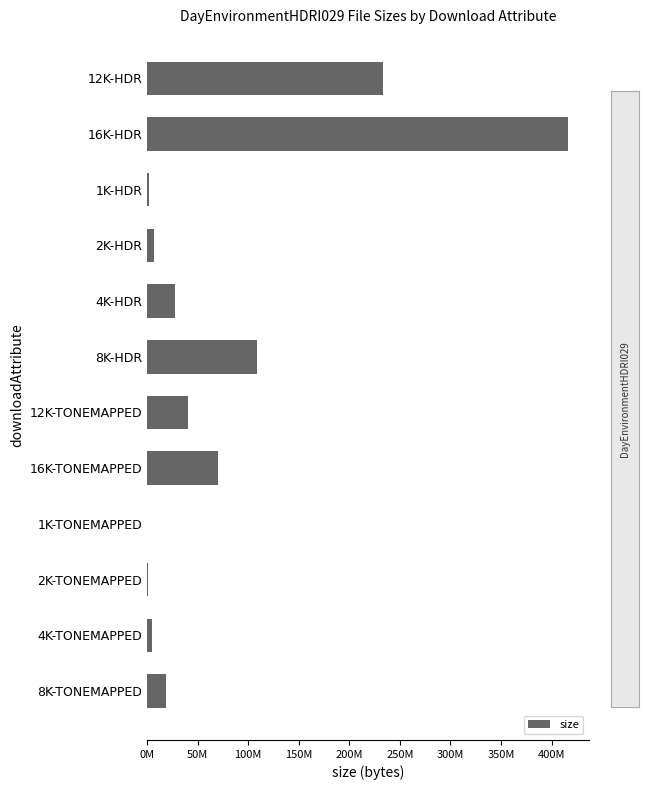

Where is the data nearest to the value 208270725?

12K-HDR